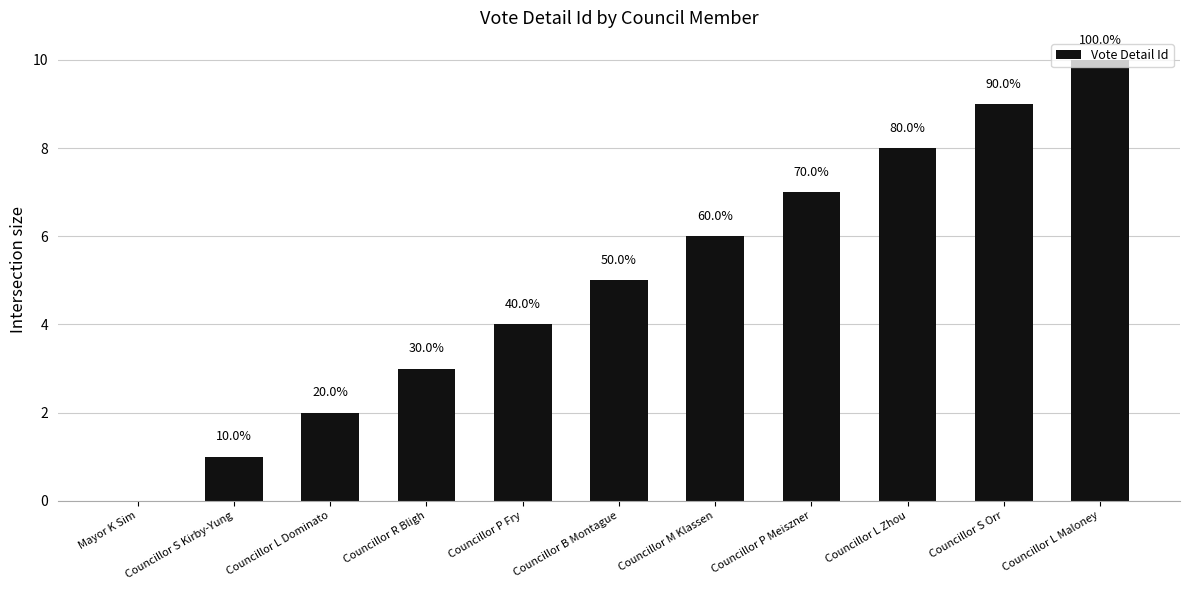

What is the average value?

5